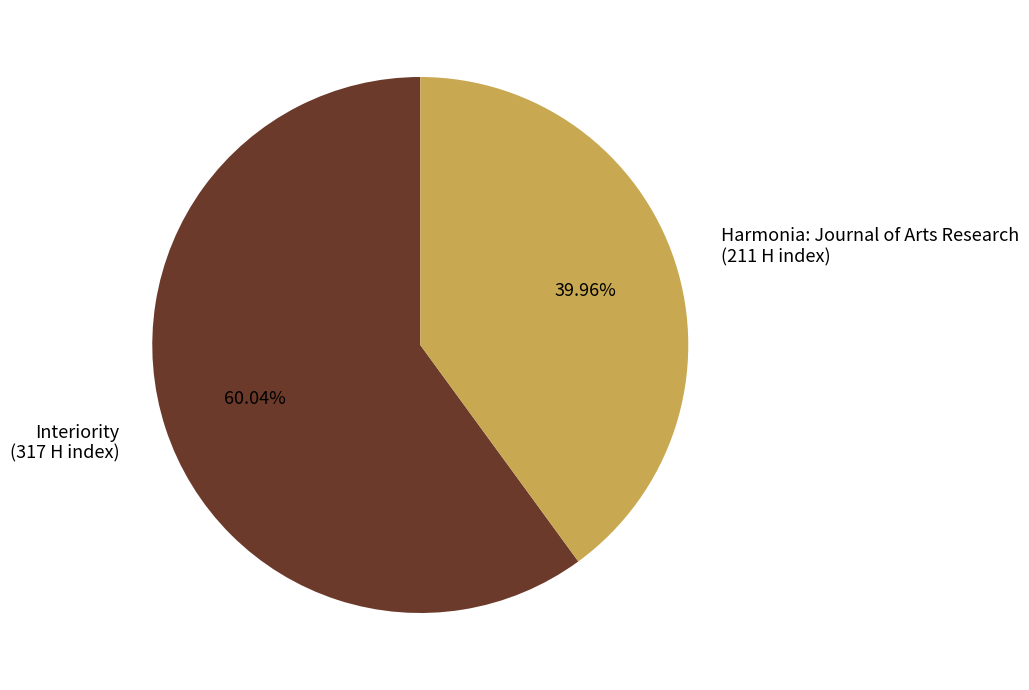

To the nearest percent, what is the combined percentage of Harmonia: Journal of Arts Research and Interiority?

100%